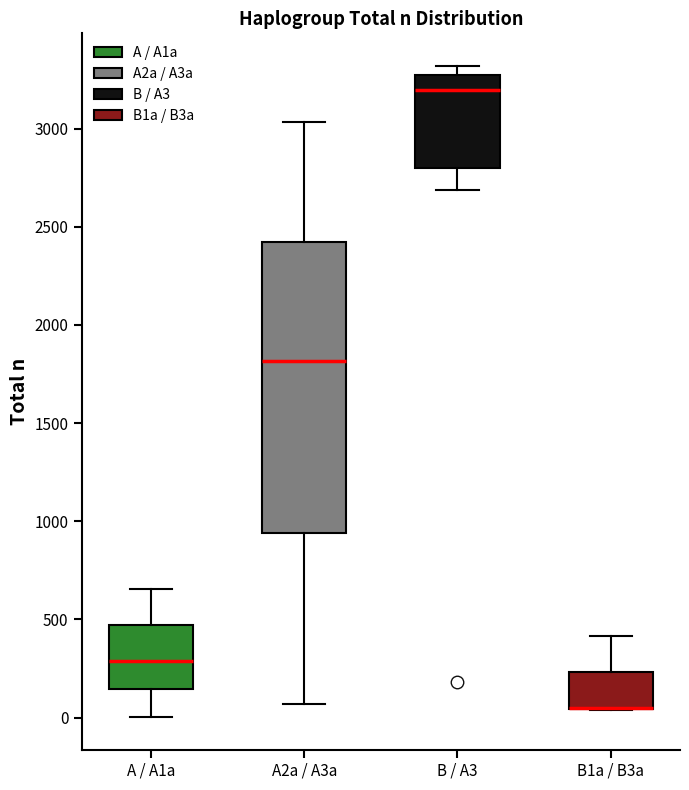

Reading left to right, transcribe this box plot: for each box, give where its median line is, the range the box spans, and where its two whiskers end, as read against the y-axis. The values are not printed on the chart, so give them approximately, as read against the axis.

A / A1a: median 300, box 150 to 450, whiskers 0 to 650
A2a / A3a: median 1800, box 950 to 2400, whiskers 50 to 3050
B / A3: median 3200, box 2800 to 3250, whiskers 2700 to 3300
B1a / B3a: median 50 (drawn on the box's lower edge), box 50 to 250, whiskers 50 to 400